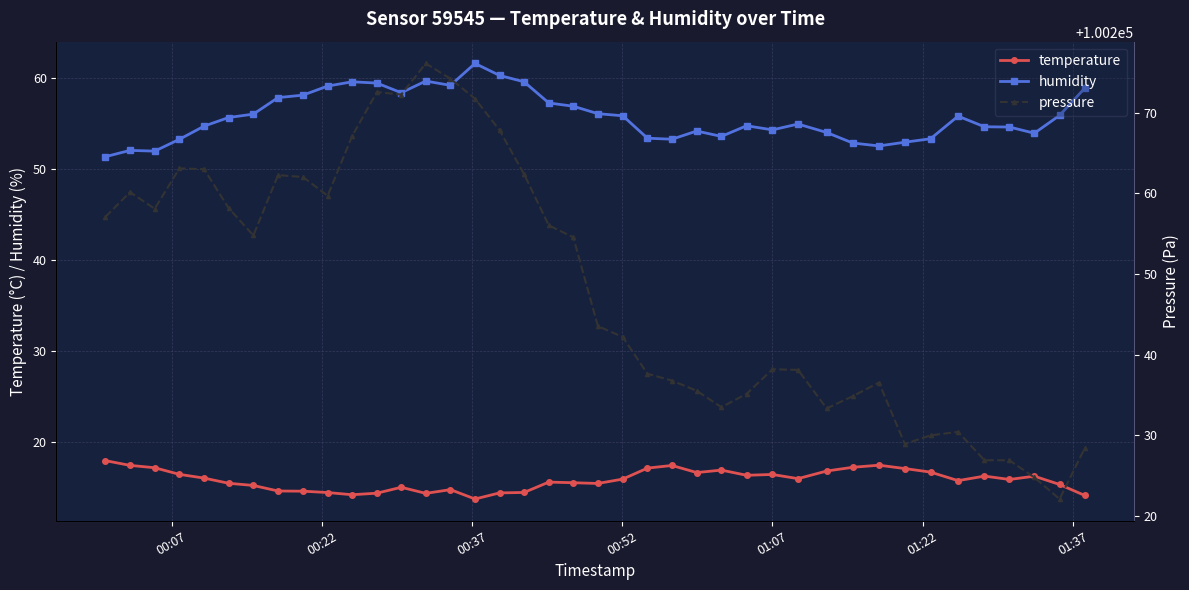

True or false: humidity and pressure cross at least once.

False